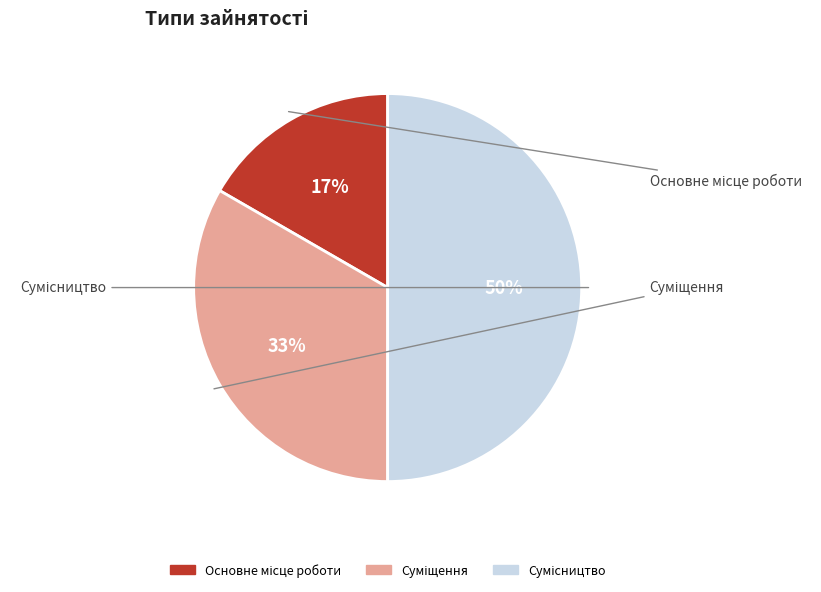

To the nearest percent, what is the average slice percentage?

33%